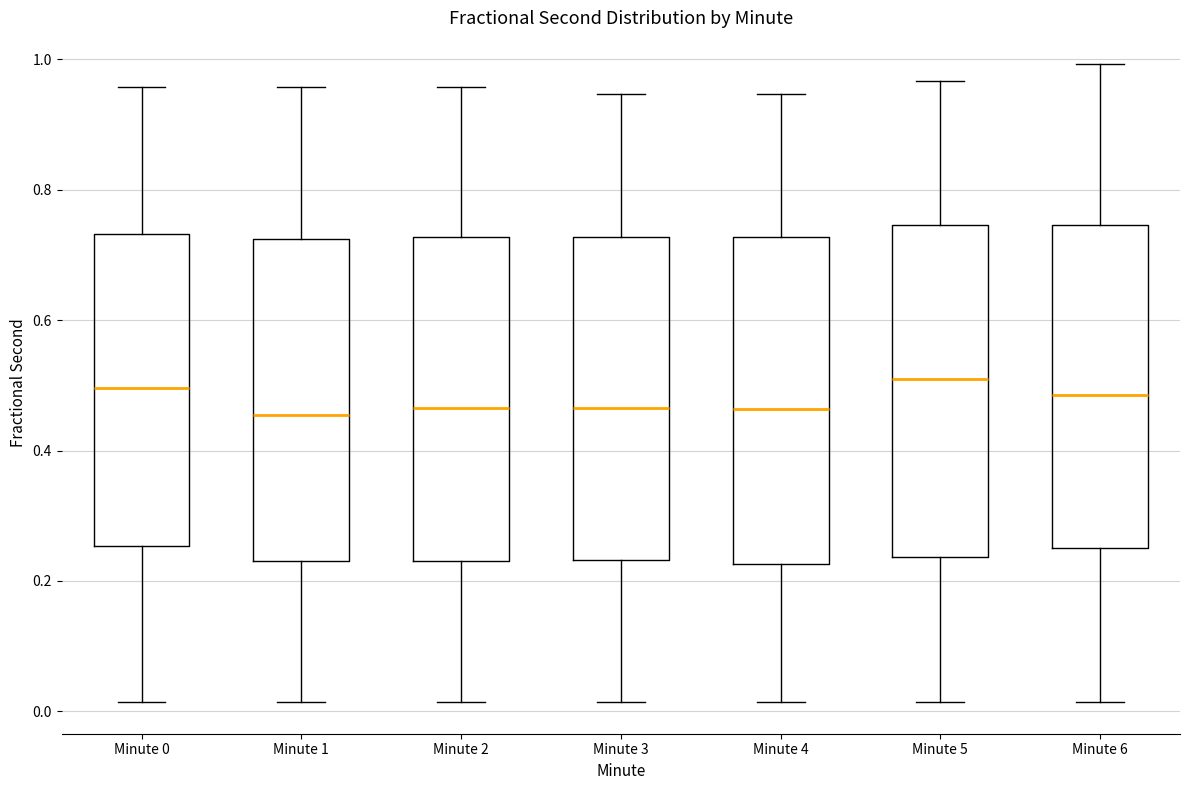

Reading left to right, read every box against the y-axis: the position of its median line, the range the box covers, and the ends of its whiskers. The values are not printed on the chart, so give them approximately, as read against the axis.

Minute 0: median 0.50, box 0.26 to 0.74, whiskers 0.02 to 0.96
Minute 1: median 0.46, box 0.24 to 0.72, whiskers 0.02 to 0.96
Minute 2: median 0.46, box 0.24 to 0.72, whiskers 0.02 to 0.96
Minute 3: median 0.46, box 0.24 to 0.72, whiskers 0.02 to 0.94
Minute 4: median 0.46, box 0.22 to 0.72, whiskers 0.02 to 0.94
Minute 5: median 0.50, box 0.24 to 0.74, whiskers 0.02 to 0.96
Minute 6: median 0.48, box 0.26 to 0.74, whiskers 0.02 to 1.00